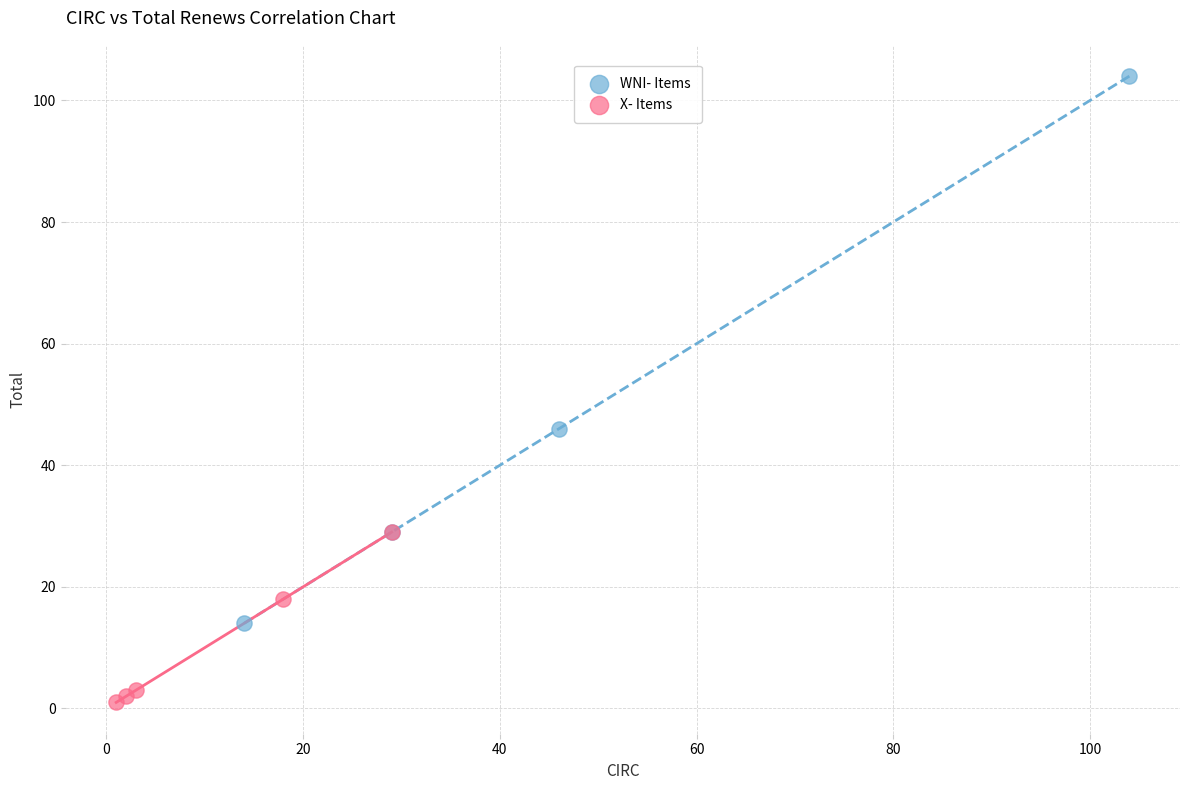

What are all the series names shown in the legend?

WNI- Items, X- Items